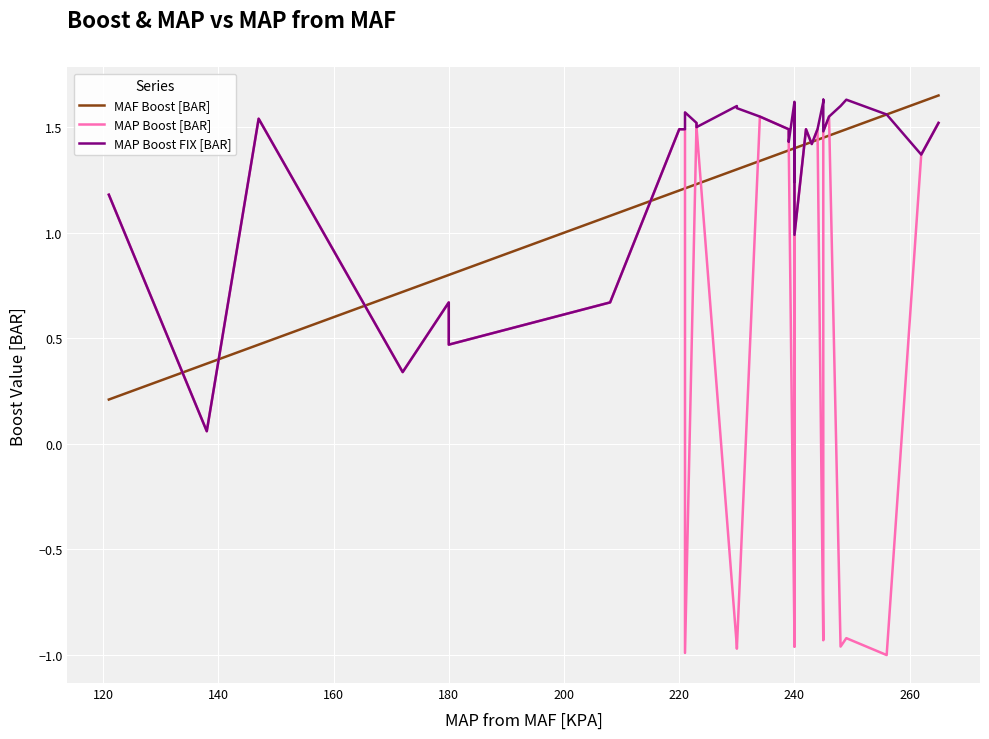

At how many categories does at least one series exceed 0?

40